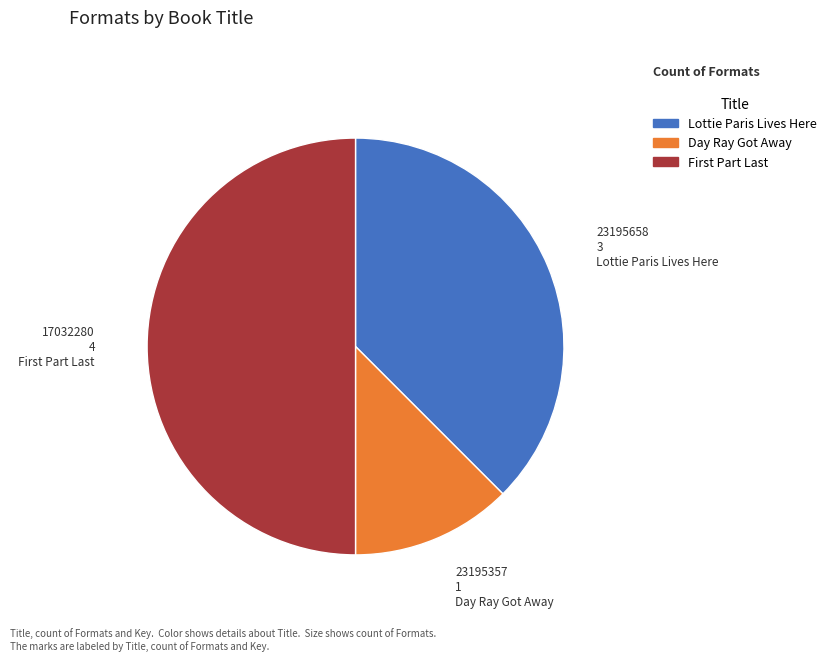

Which slice is the smallest?

Day Ray Got Away